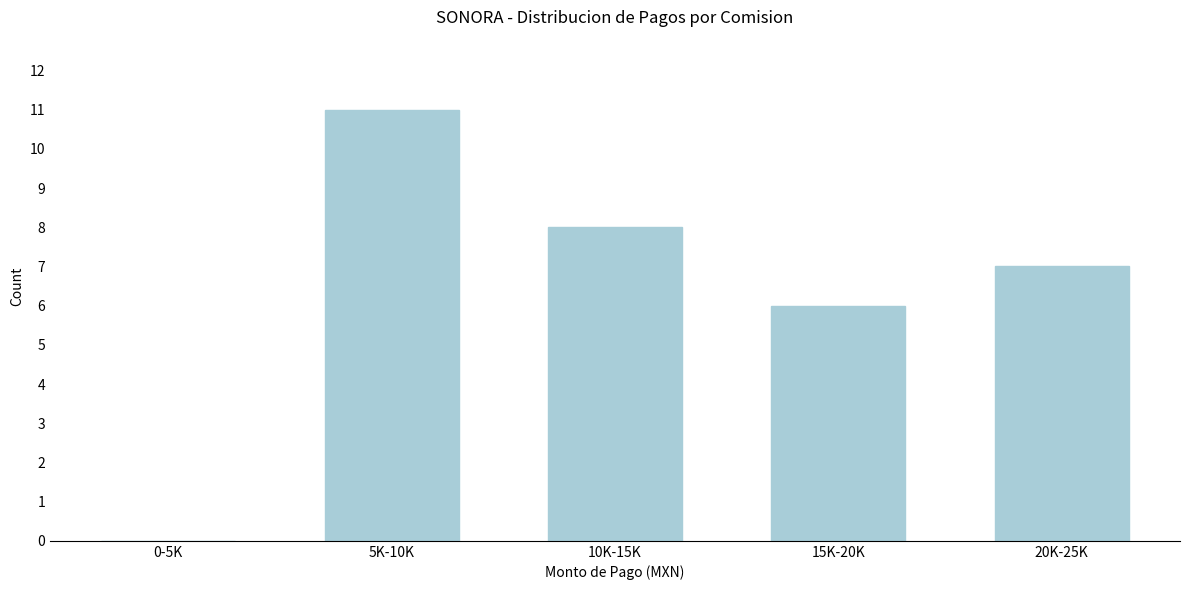

Reading right to left, what are all the values shown in this chart?

20K-25K=7	15K-20K=6	10K-15K=8	5K-10K=11	0-5K=0